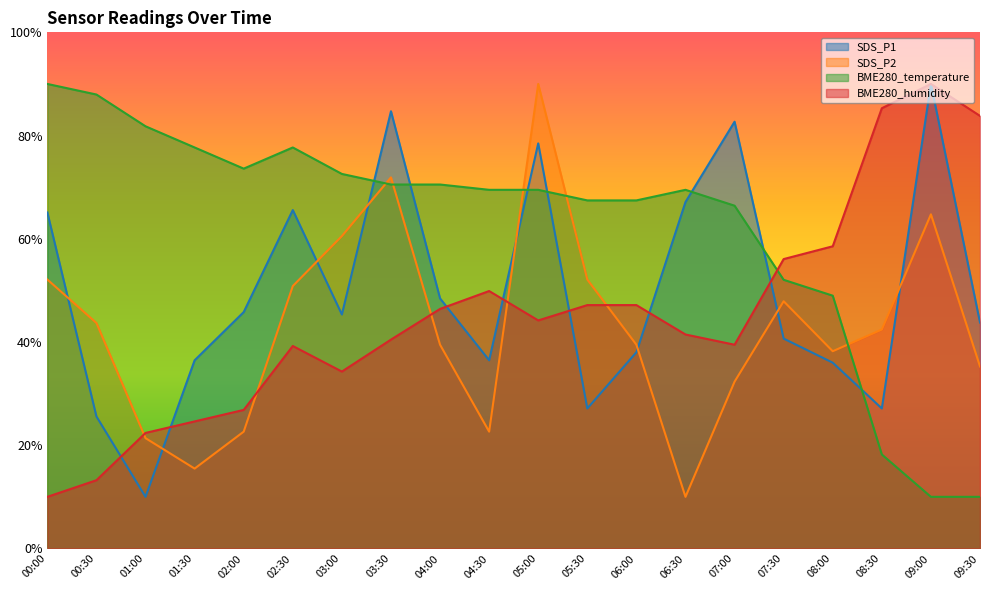

What is the value of the BME280_humidity point at the 18th from the left?

85.3